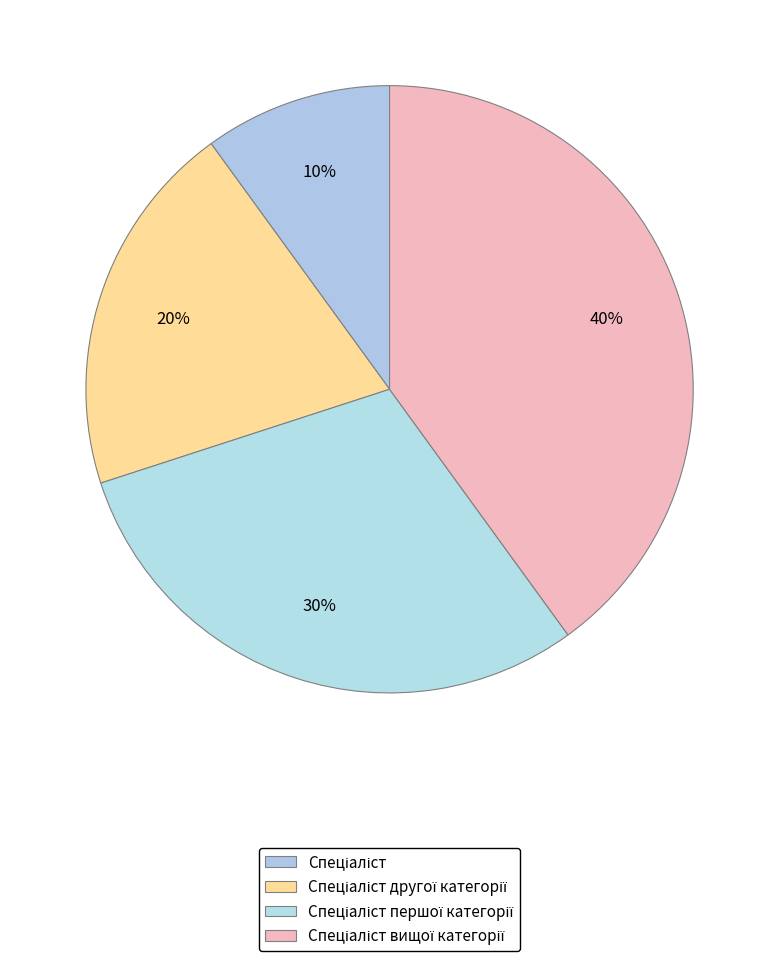

True or false: Спеціаліст accounts for 10% of the total.

True